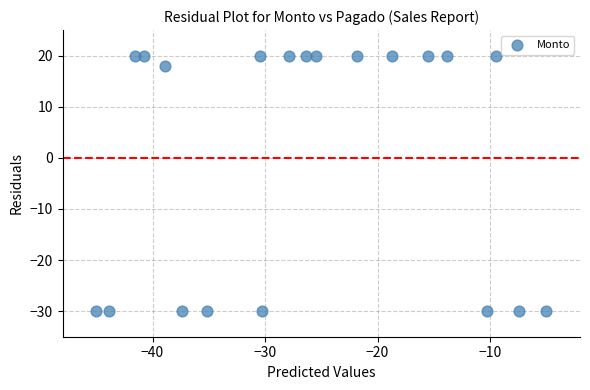

What is the range of Y values (max minus min)?

50.0